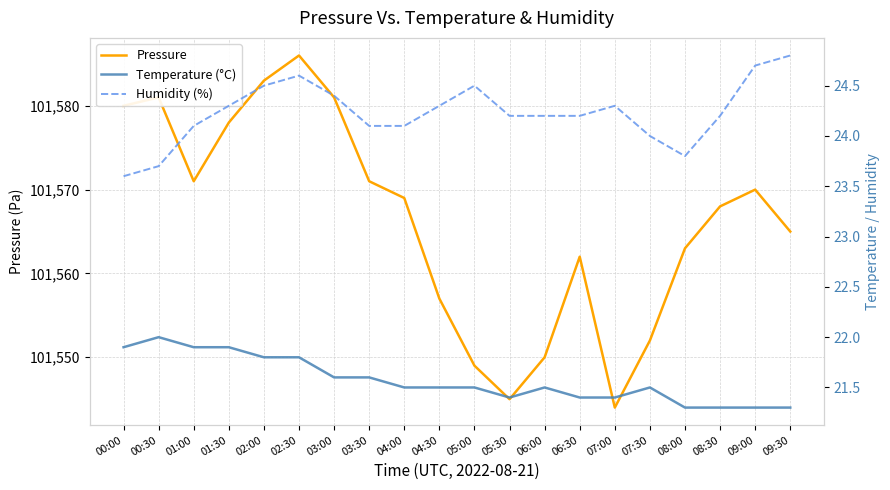

At which category is the sum across all series the highest?

02:30